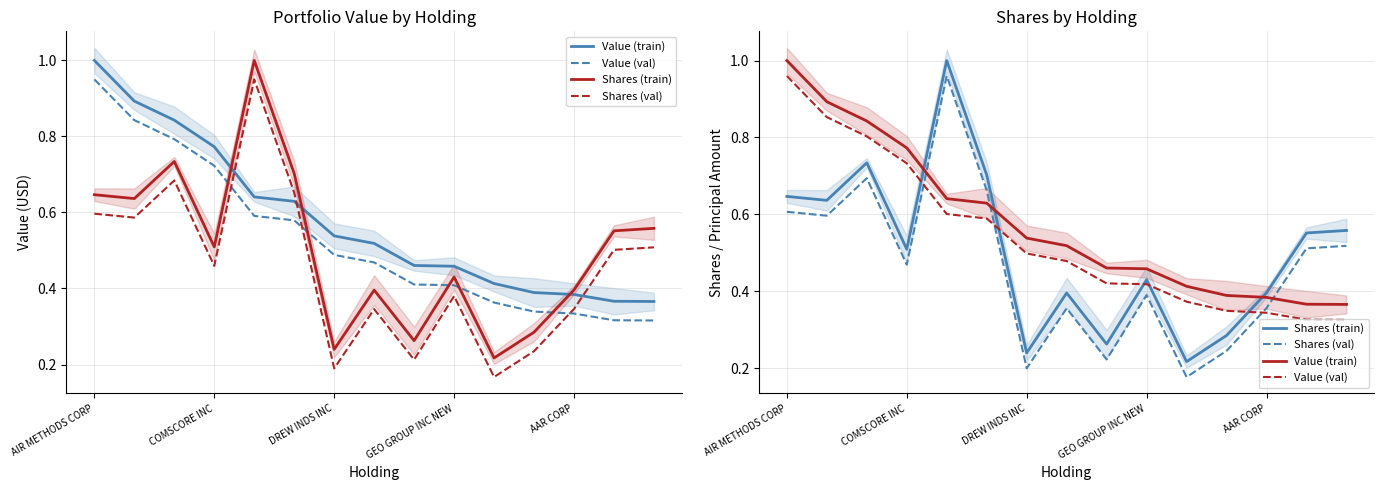

Does the chart display data point markers on the line(s)?

No